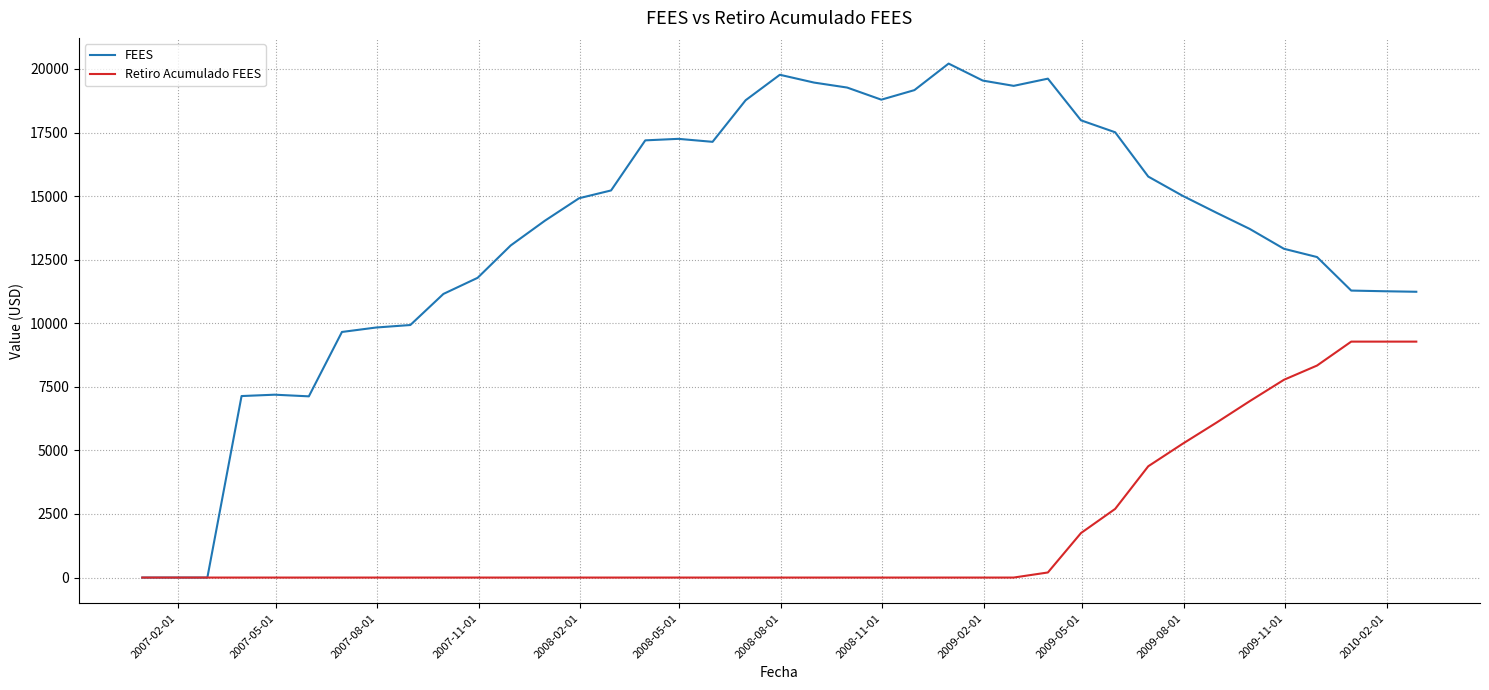

Rank the series by their maximum value, from highest to lowest.

FEES, Retiro Acumulado FEES